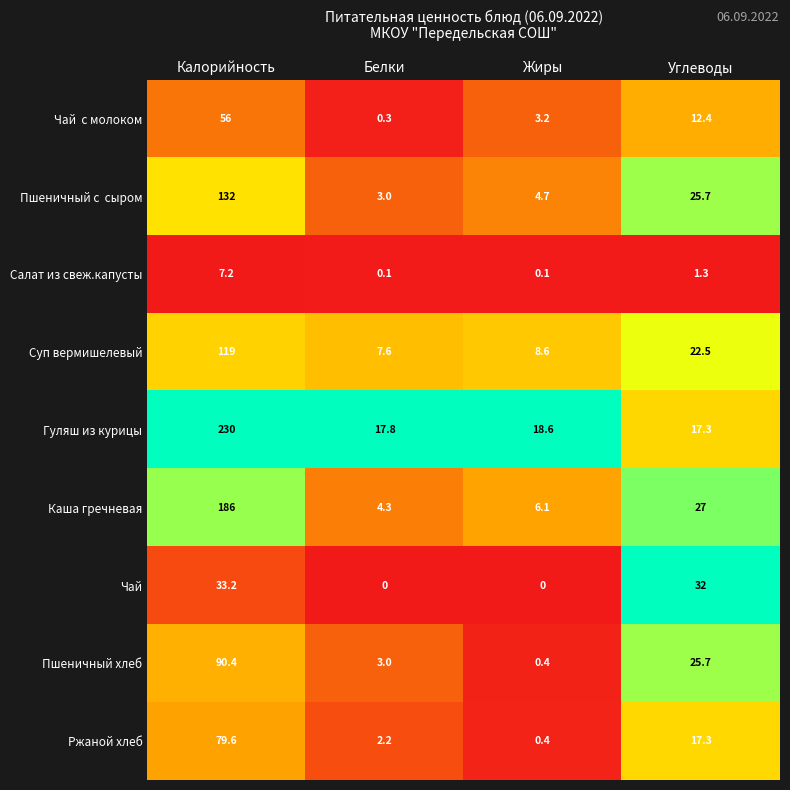

Count the number of categories in the chart.

4